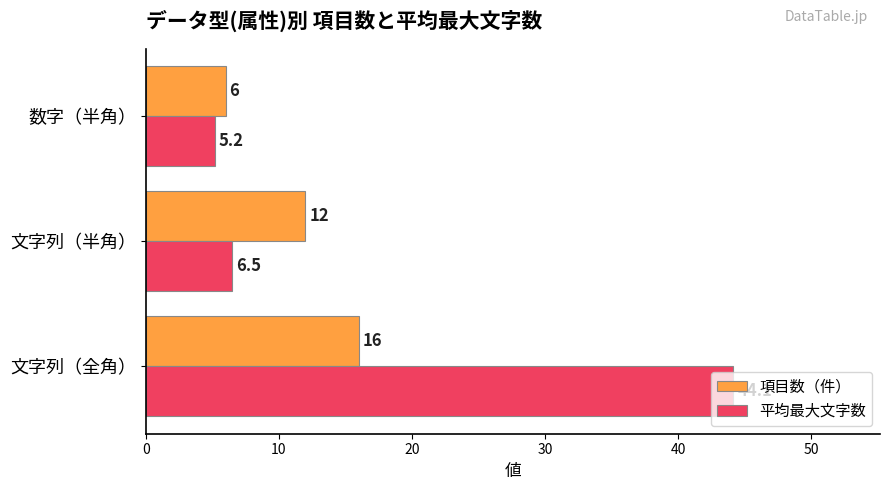

Rank the series at 文字列（半角） from highest to lowest value.

項目数（件）, 平均最大文字数